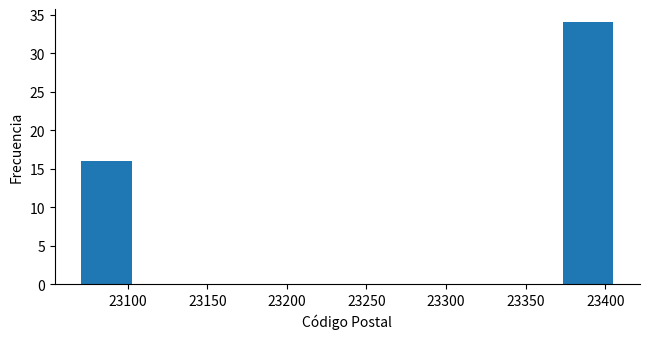

Which range on the x-axis has the tallest bar?

23370 to 23405